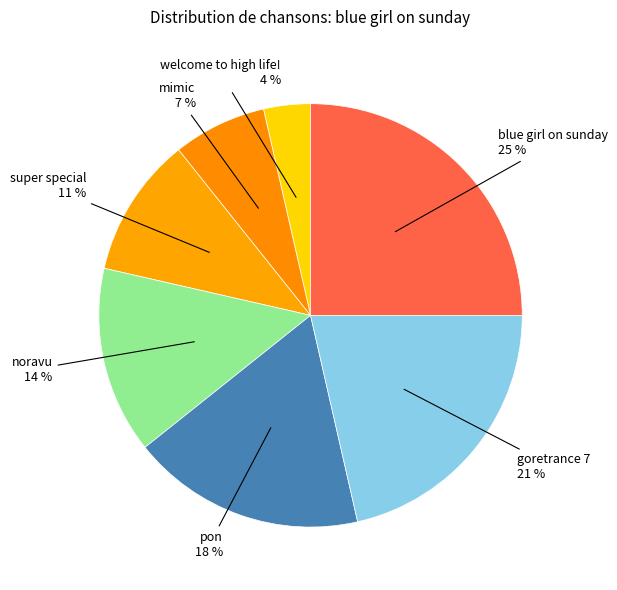

Which has a higher value, goretrance 7 or mimic?

goretrance 7